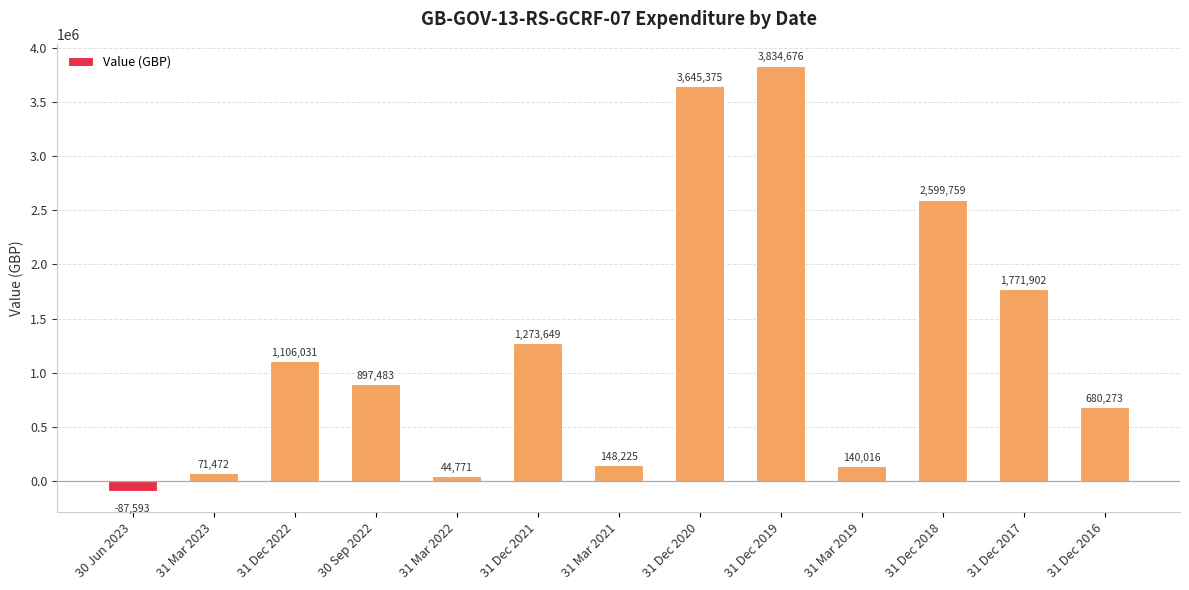

What is the change in value from 31 Dec 2019 to 31 Dec 2017?

-2062773.8